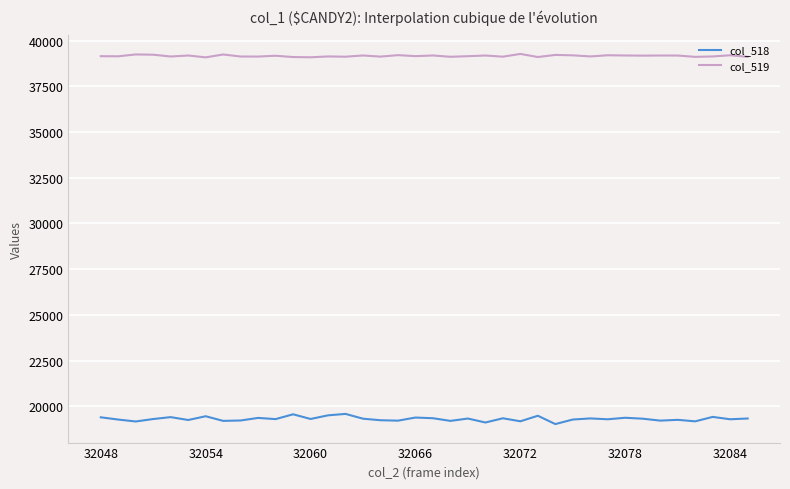

What is the sum of all col_518 values?

733992